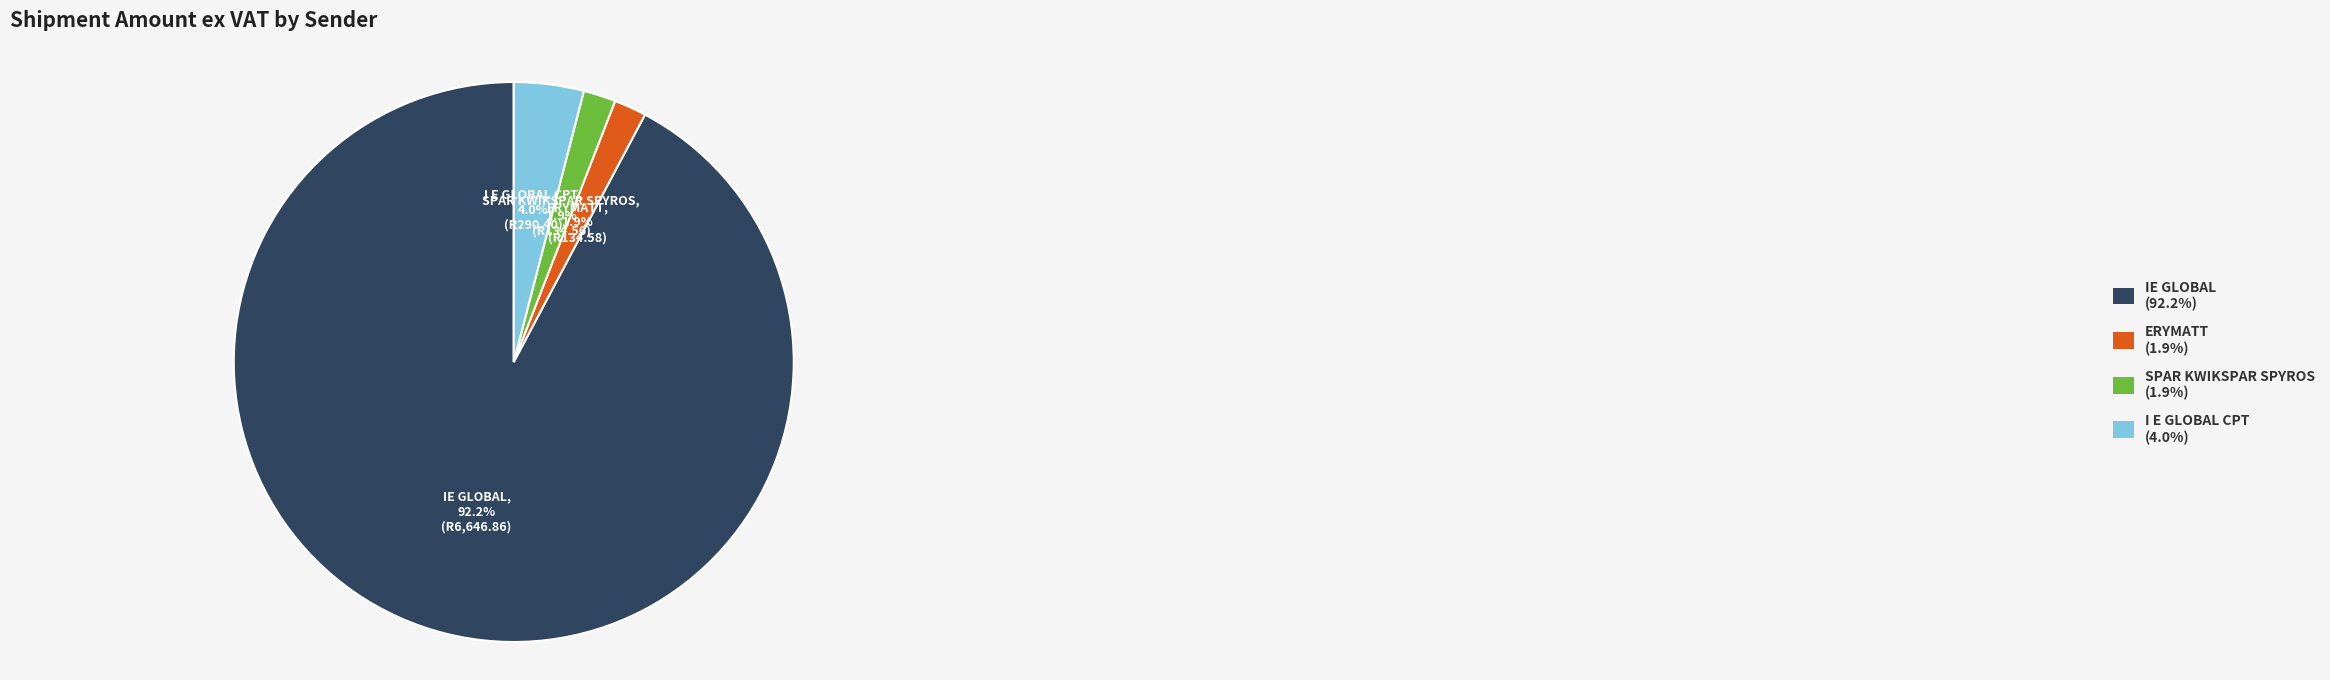

How many segments does this pie chart have?

4